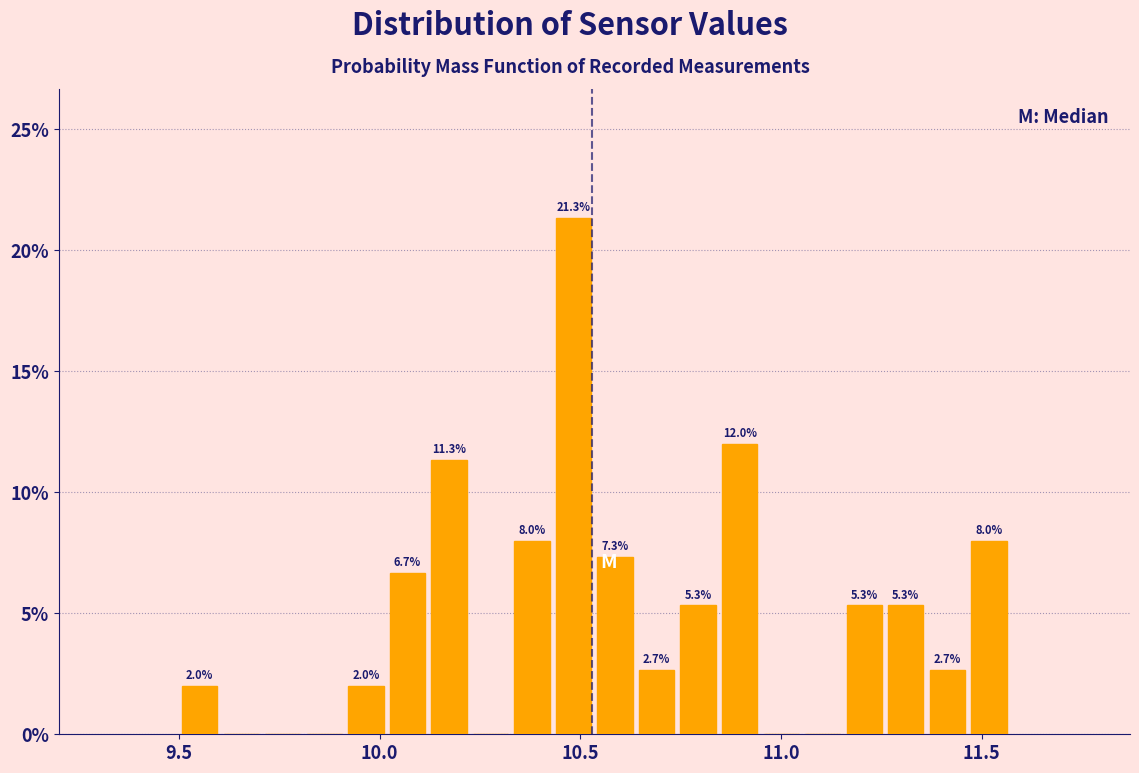

Read against the x-axis, roughly where is the centre of the tallest bar?

10.50